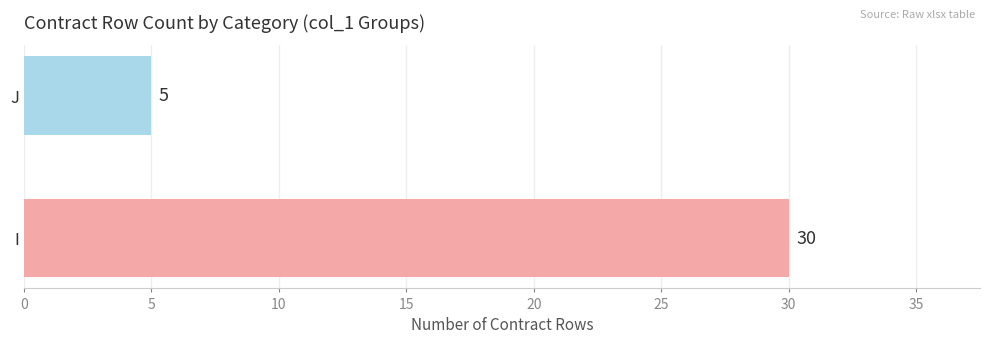

What is the greatest value displayed?

30